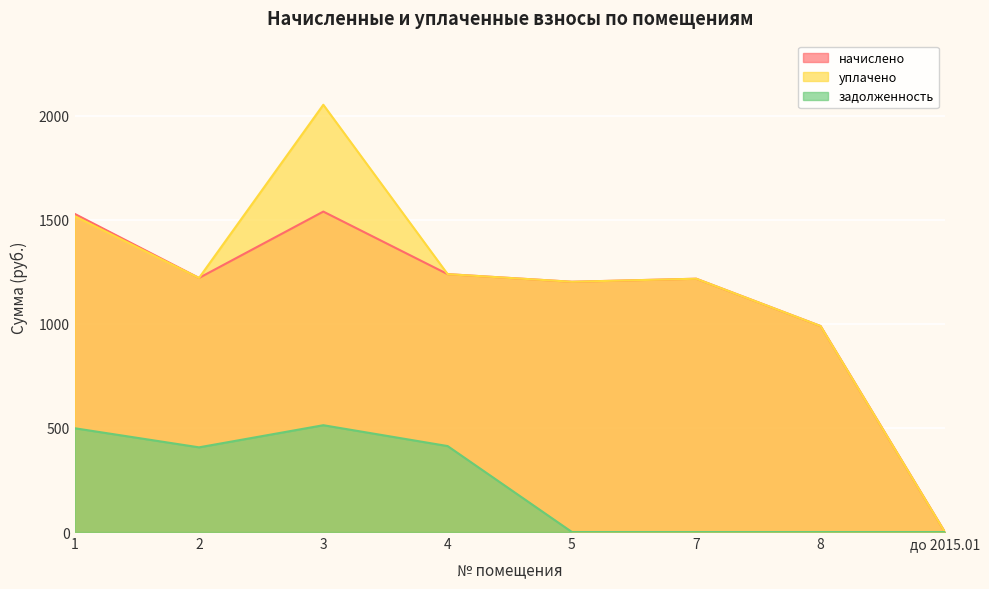

What is the label of the 1st point from the right?

до 2015.01